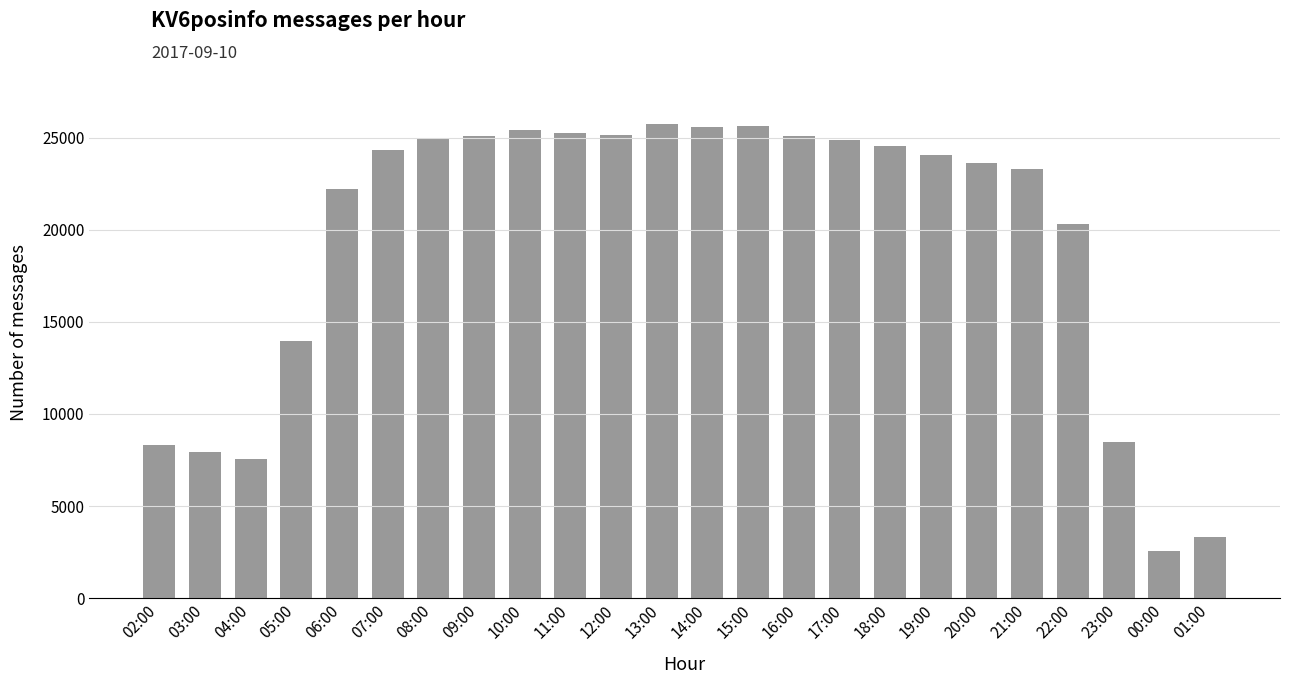

What is the value of the 24th bar from the left?

3302